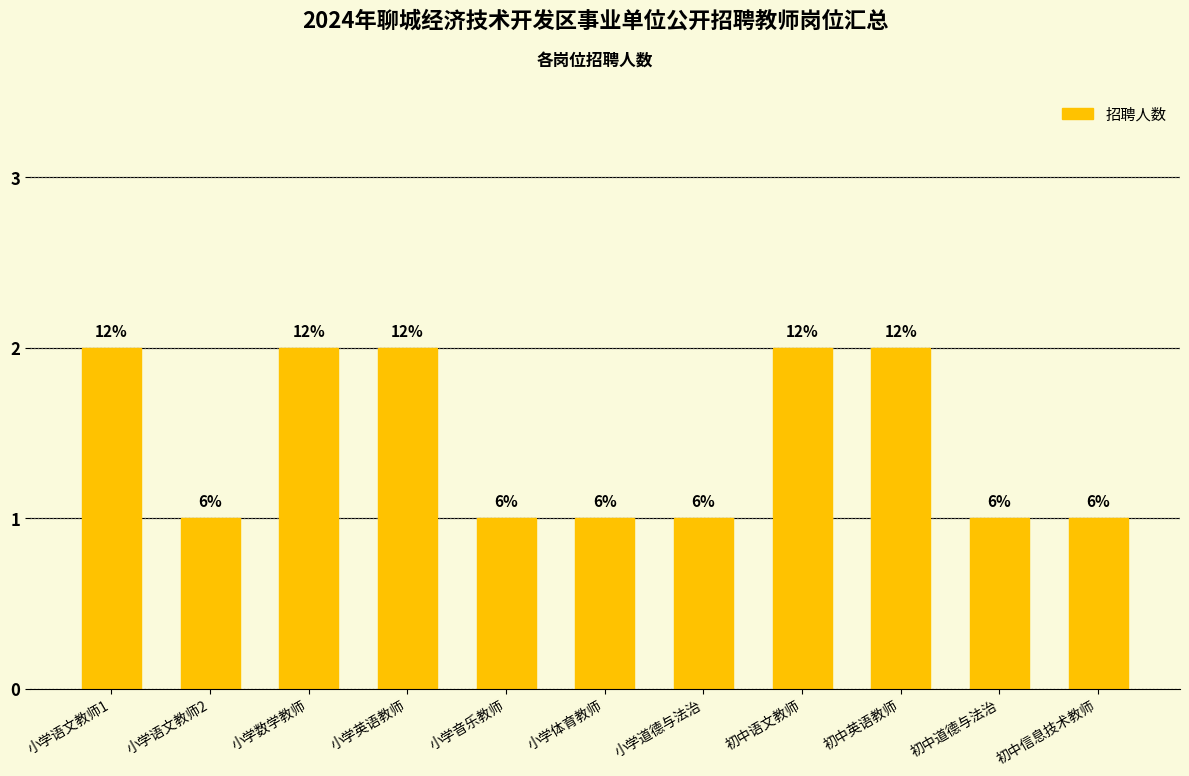

The value at 初中道德与法治 is 1. True or false?

False